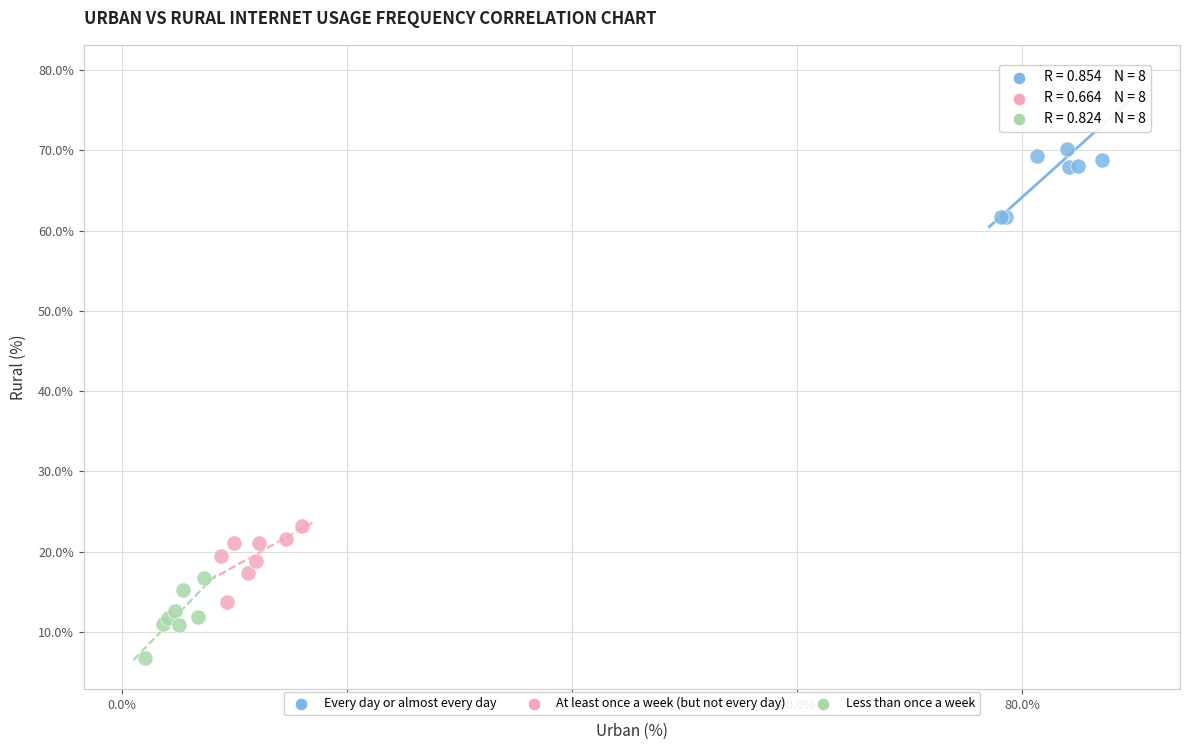

Which series has the largest Y range (max minus min)?

Every day or almost every day